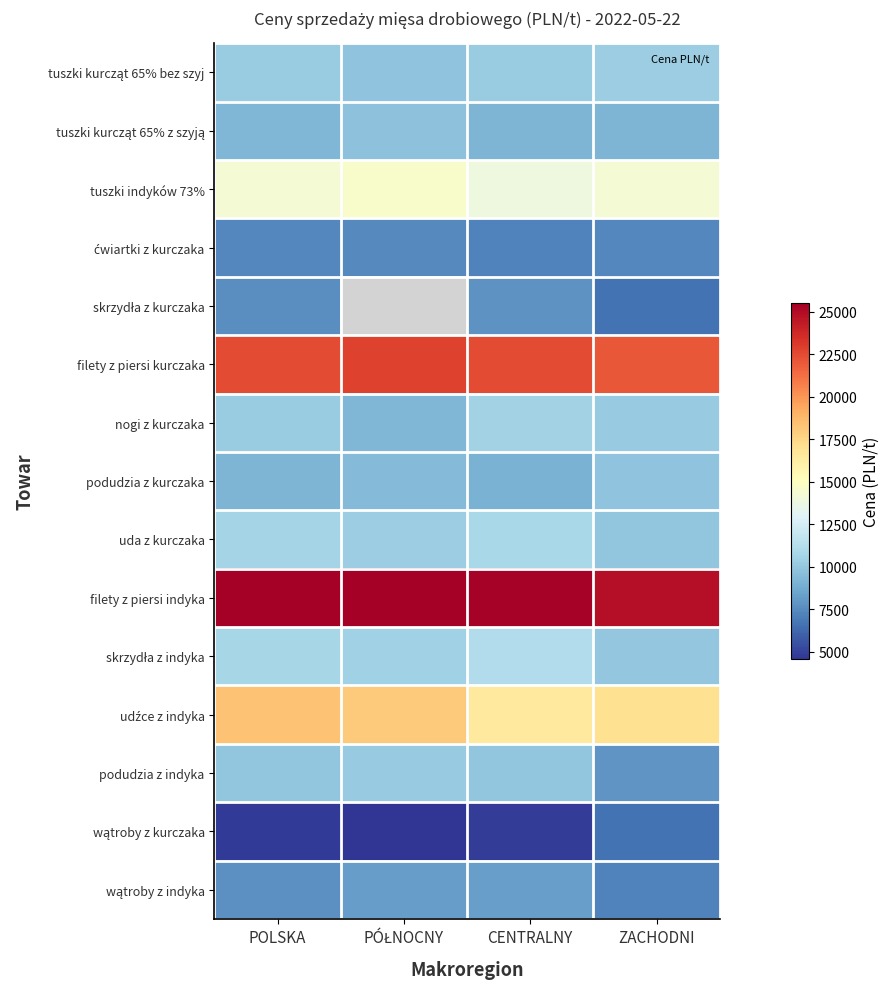

Which label corresponds to the largest value in the chart?

POLSKA